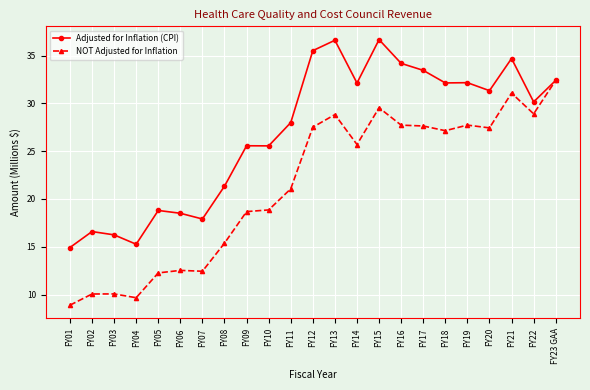

Is the value of Adjusted for Inflation (CPI) at FY09 greater than the value of NOT Adjusted for Inflation at FY08?

Yes